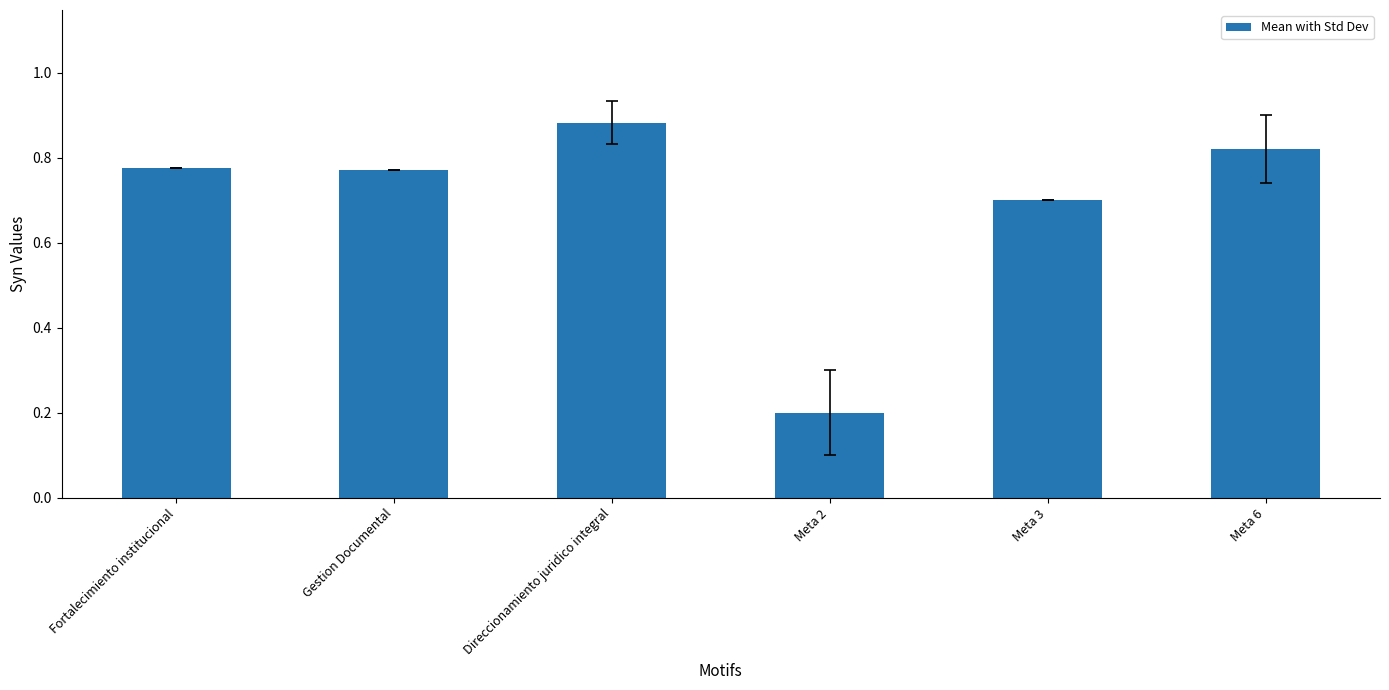

At which label is the value closest to 0?

Meta 2